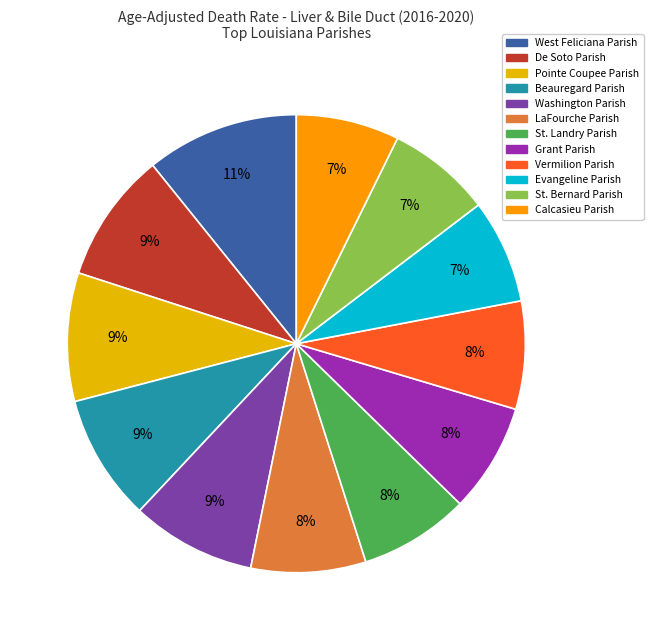

Is Beauregard Parish the majority of the pie?

No